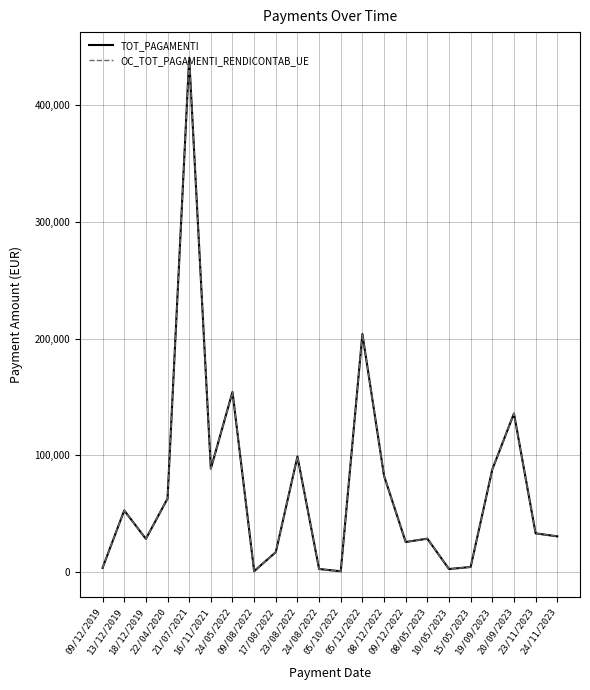

The OC_TOT_PAGAMENTI_RENDICONTAB_UE series shows 491.7 at 05/10/2022. True or false?

False